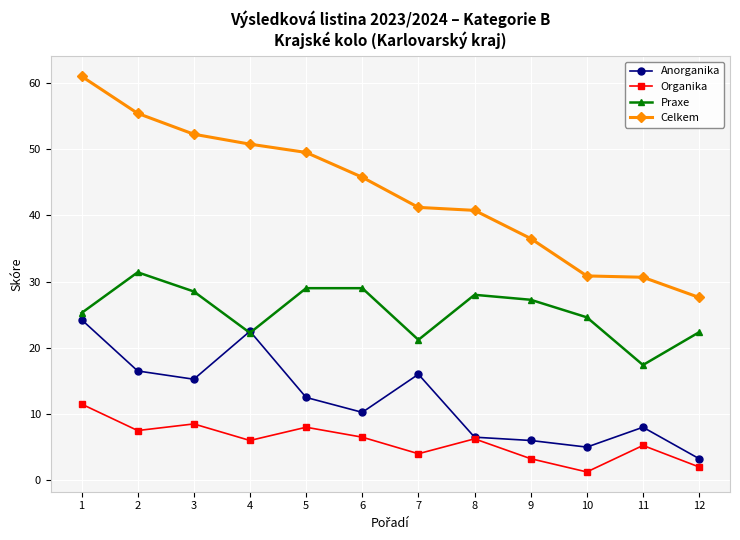

At 1, list the series in order from smallest to largest.

Organika, Anorganika, Praxe, Celkem